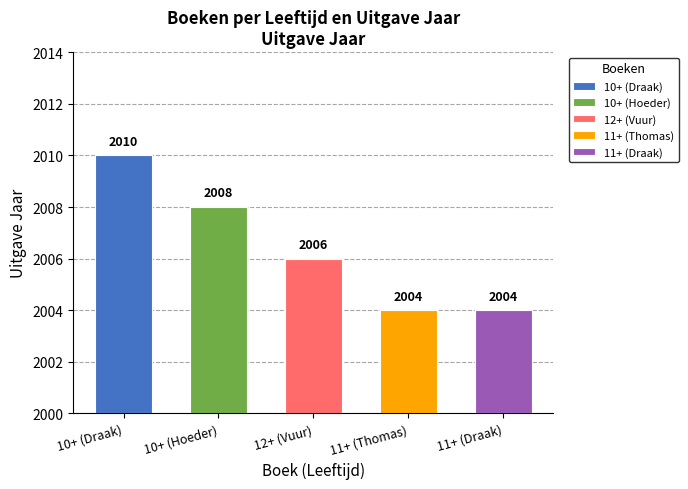

What is the label of the 2nd bar from the right?

11+